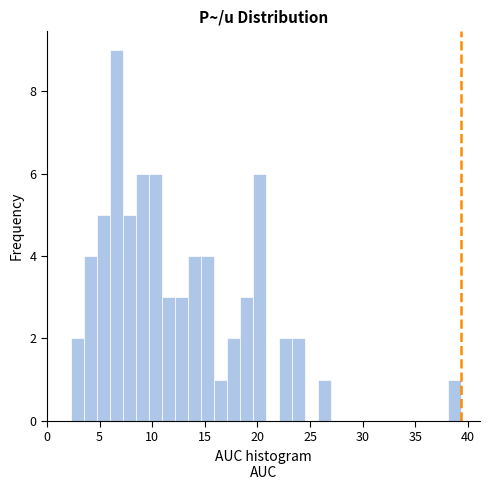

Around what value on the x-axis is the tallest bar? Give the approximate position of its centre, as read against the axis.

6.5